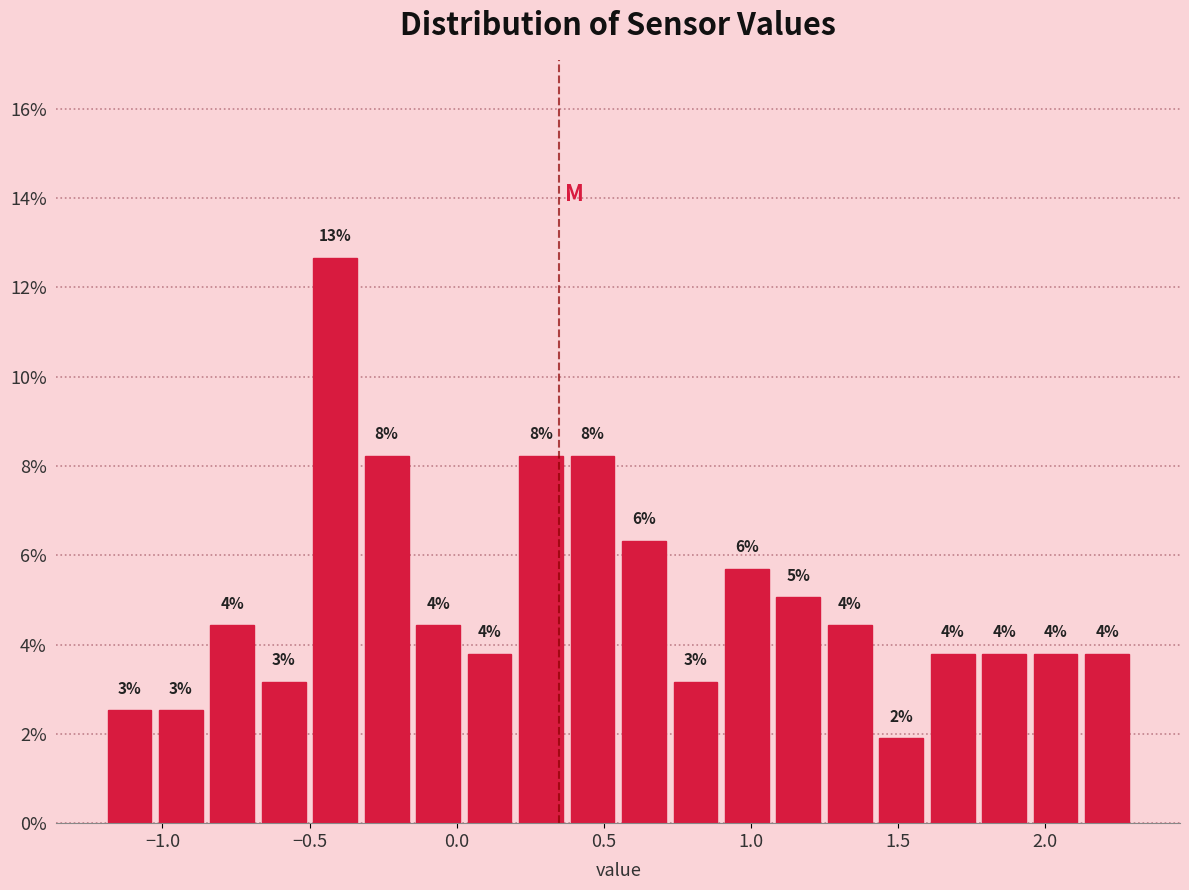

Around what value on the x-axis is the tallest bar? Give the approximate position of its centre, as read against the axis.

-0.40